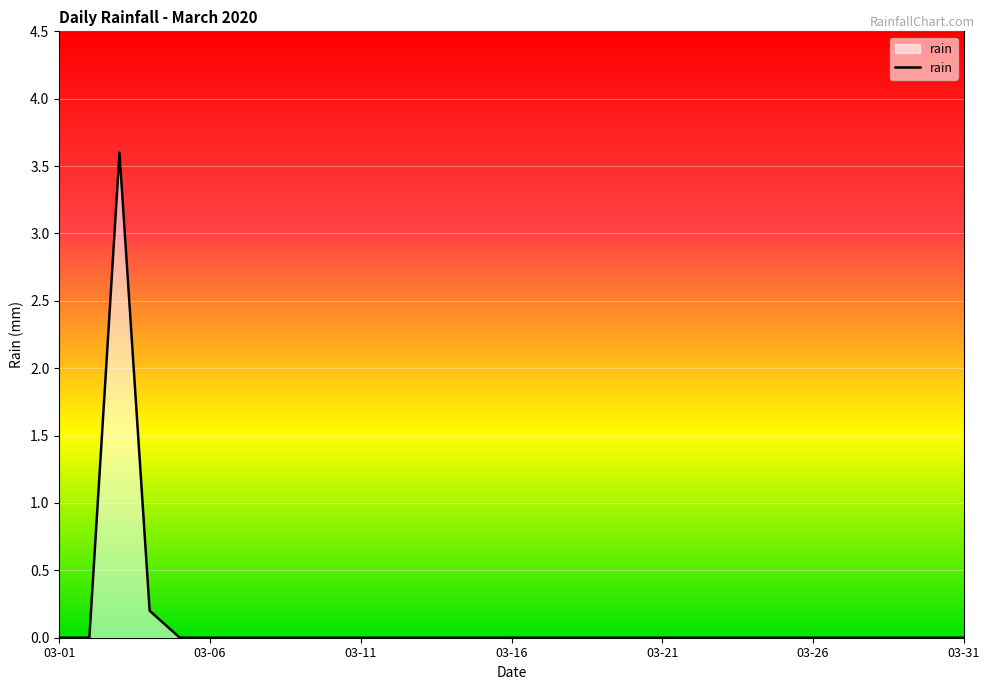

What is the greatest value displayed?

3.6